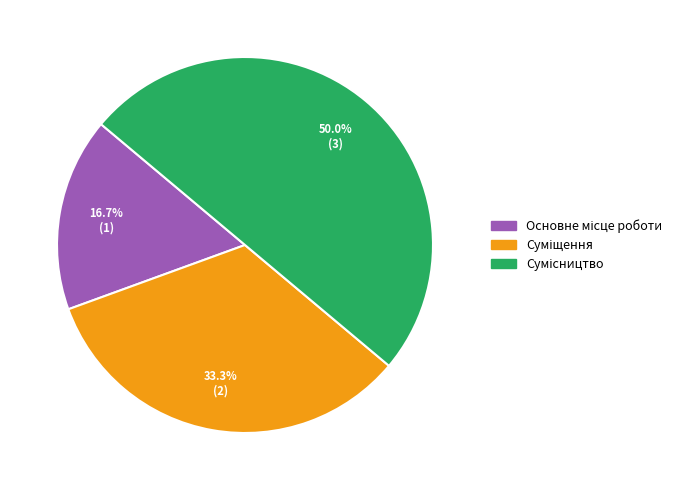

Do Суміщення and Основне місце роботи together represent more than half of the pie?

No